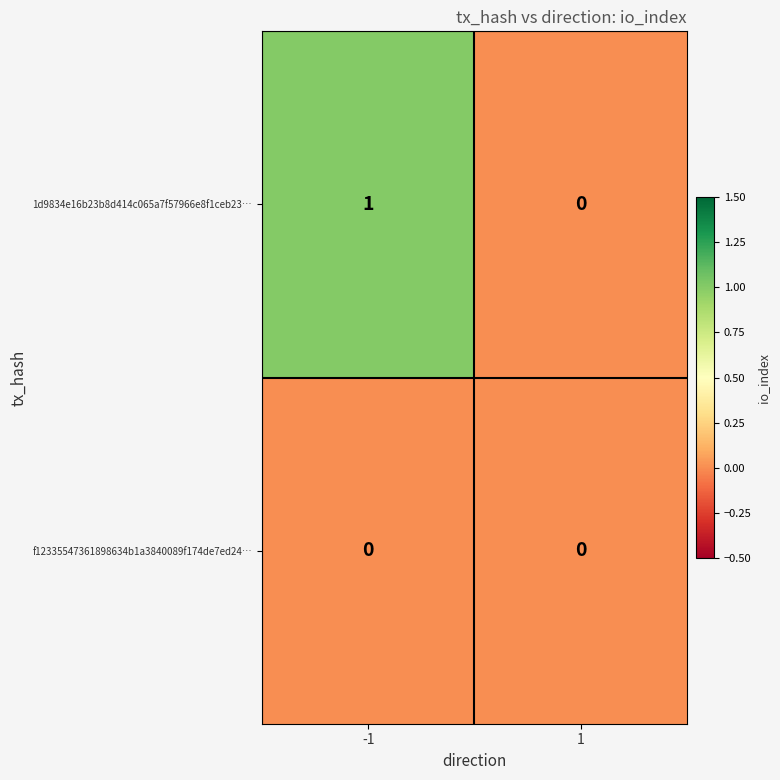

List the series in order of their peak value, lowest first.

f12335547361898634b1a3840089f174de7ed24…, 1d9834e16b23b8d414c065a7f57966e8f1ceb23…